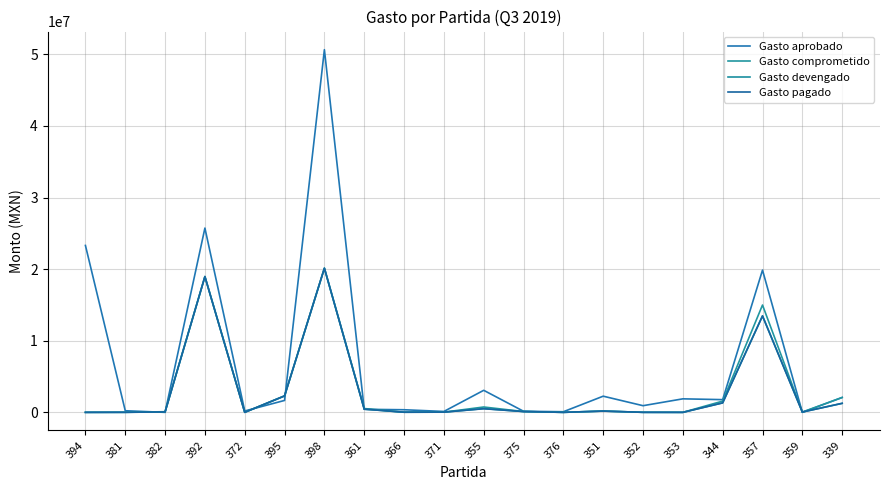

What is the label of the 14th point from the left?

351